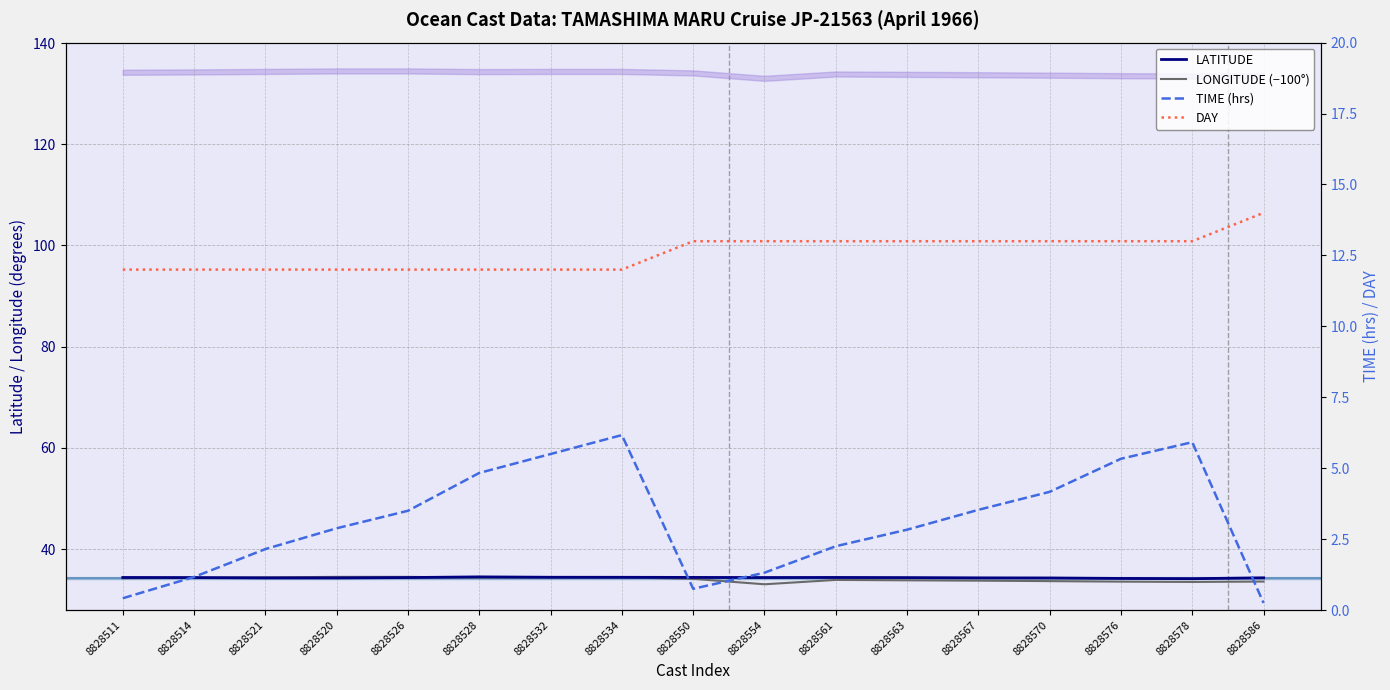

Which series has the largest total across all categories?

LATITUDE